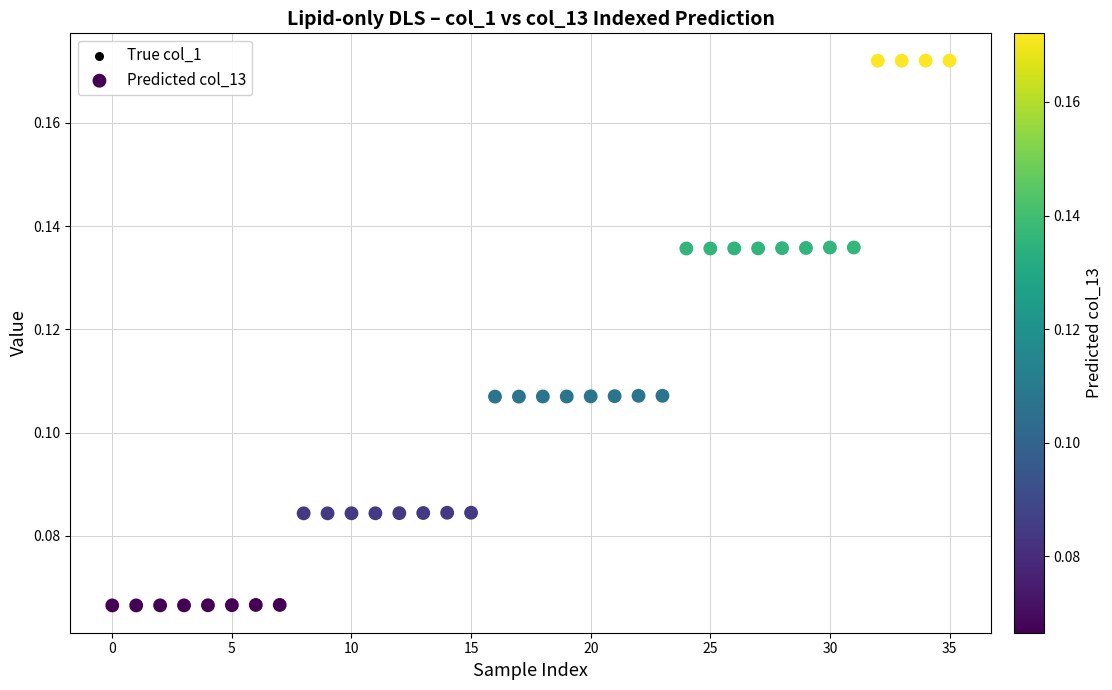

What are all the series names shown in the legend?

True col_1, Predicted col_13